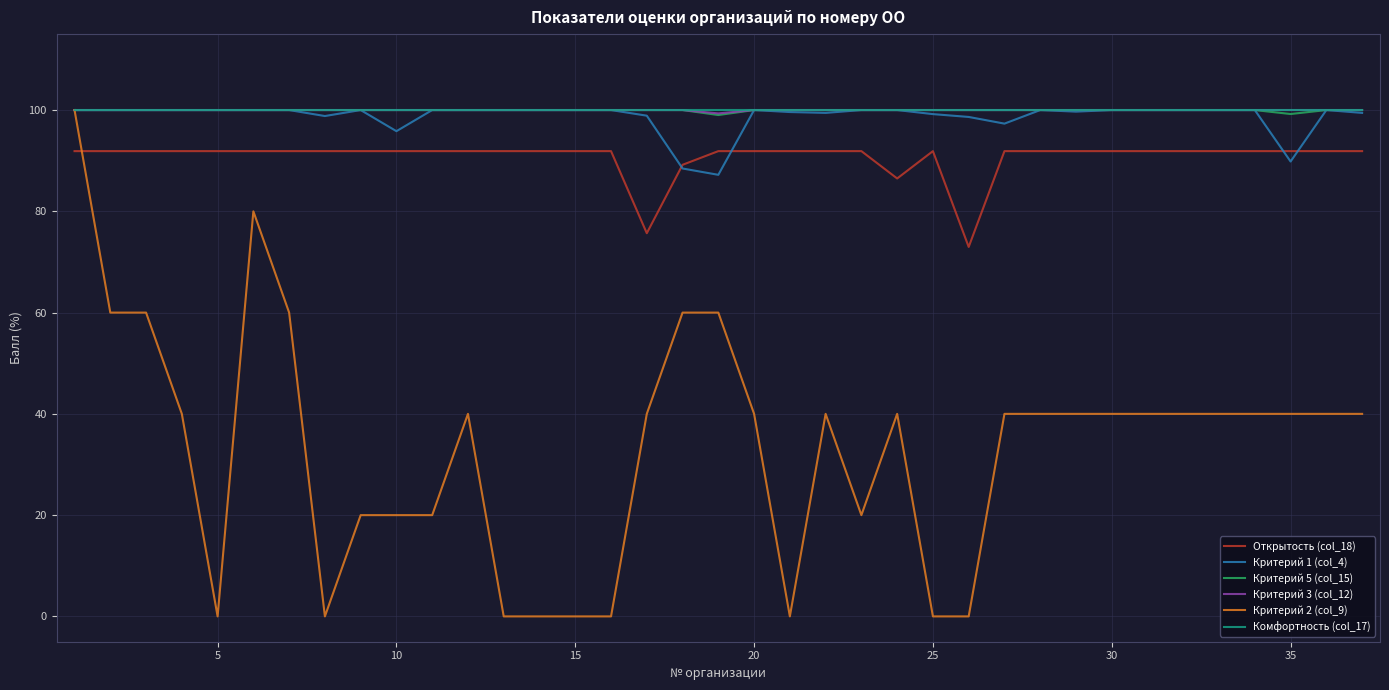

True or false: Открытость (col_18) and Критерий 3 (col_12) cross at least once.

False